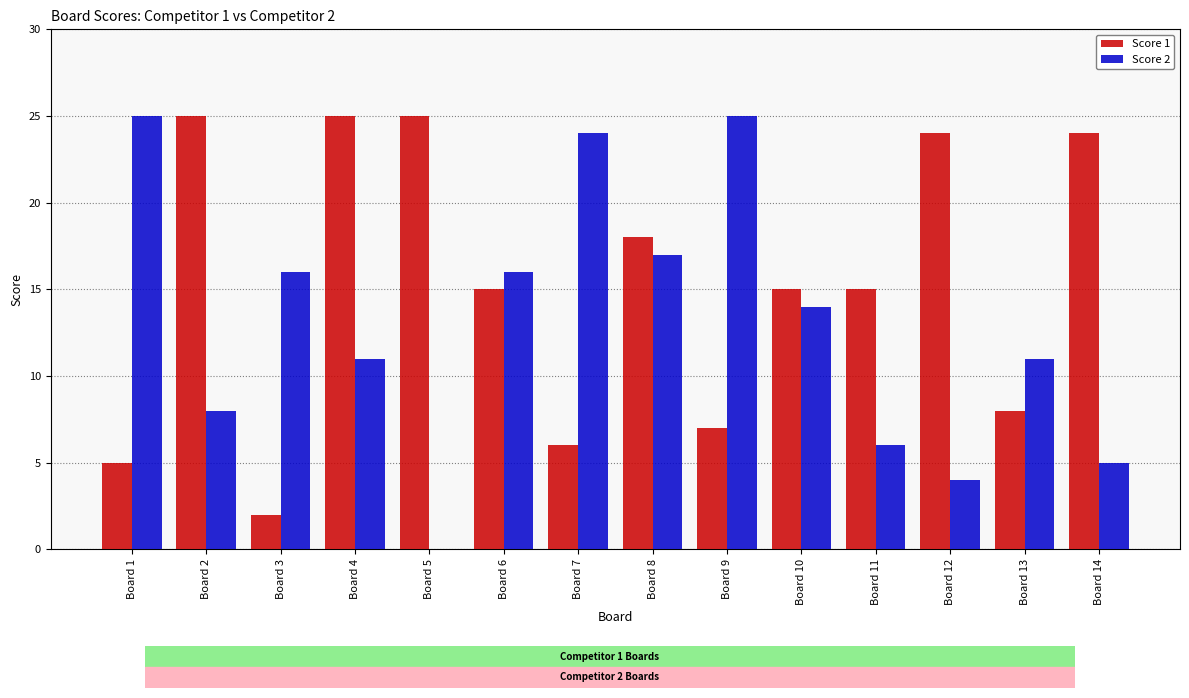

Are the bars grouped side by side (vs. stacked)?

Yes